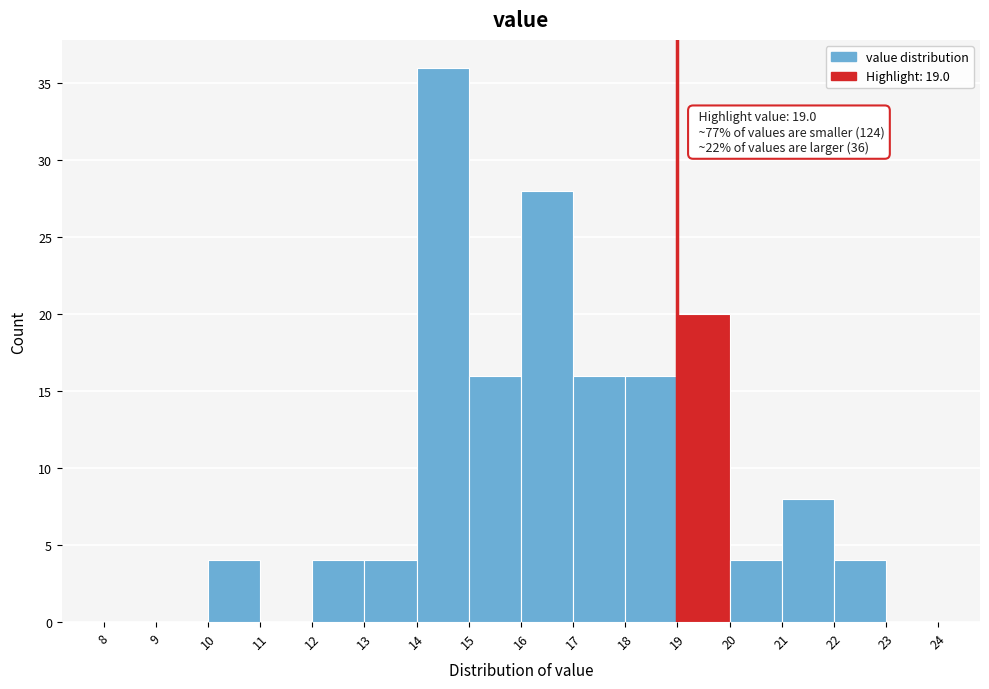

Over which range of the x-axis is the bar tallest?

14 to 15